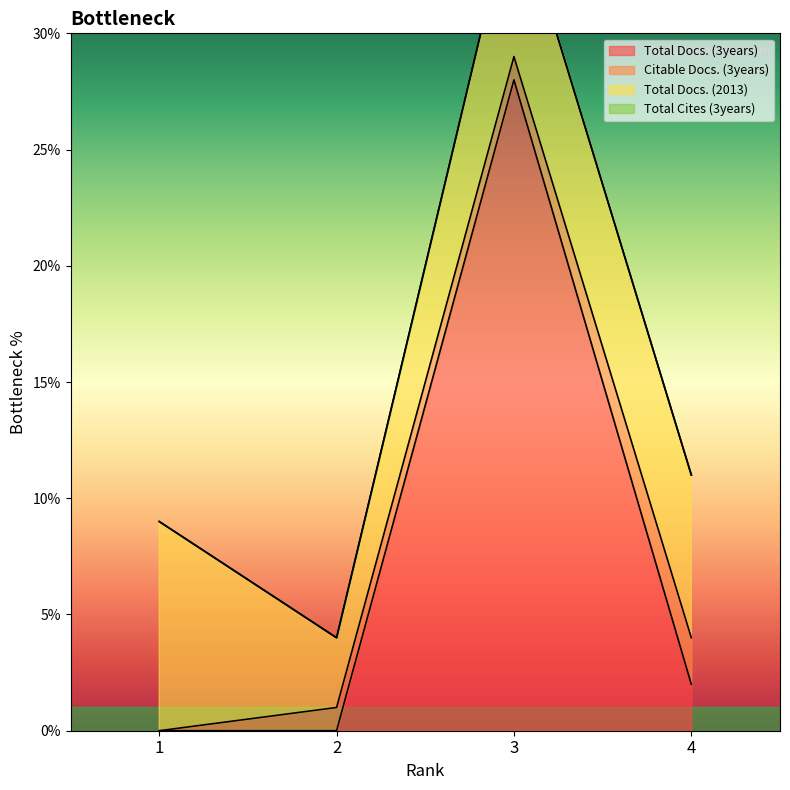

True or false: Total Docs. (3years) has a value of 2 at 4.

True